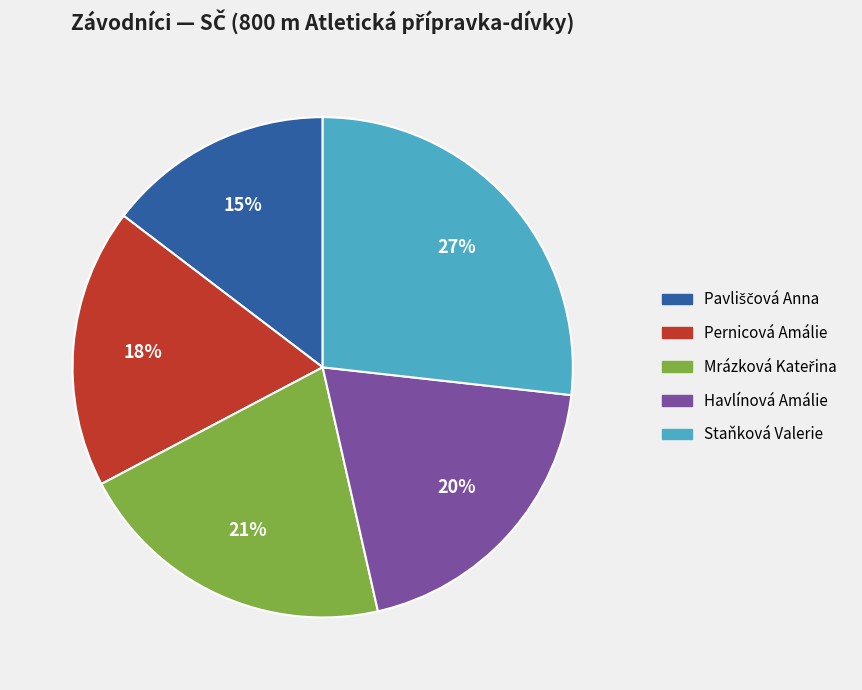

Is the sum of Staňková Valerie and Havlínová Amálie greater than half?

No